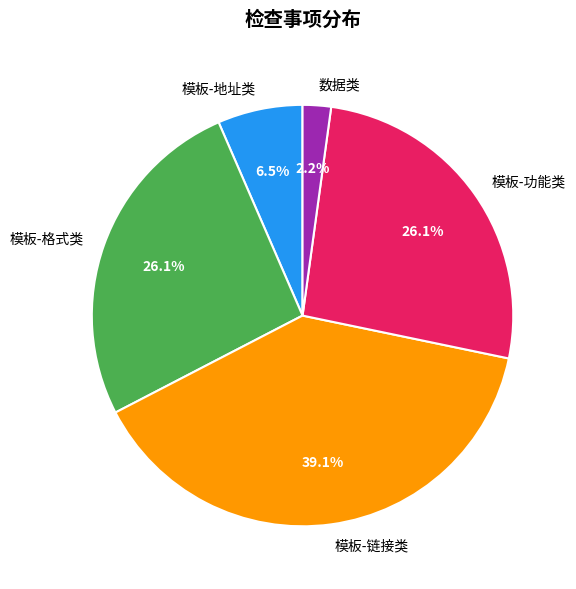

Is the sum of 模板-格式类 and 模板-功能类 greater than half?

Yes